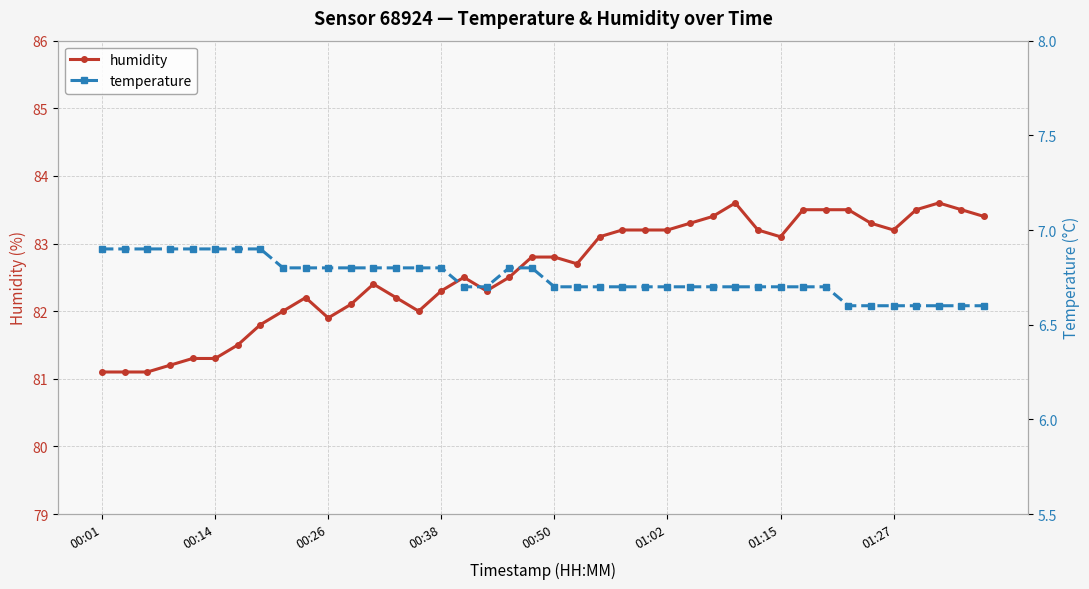

Does the chart display data point markers on the line(s)?

Yes